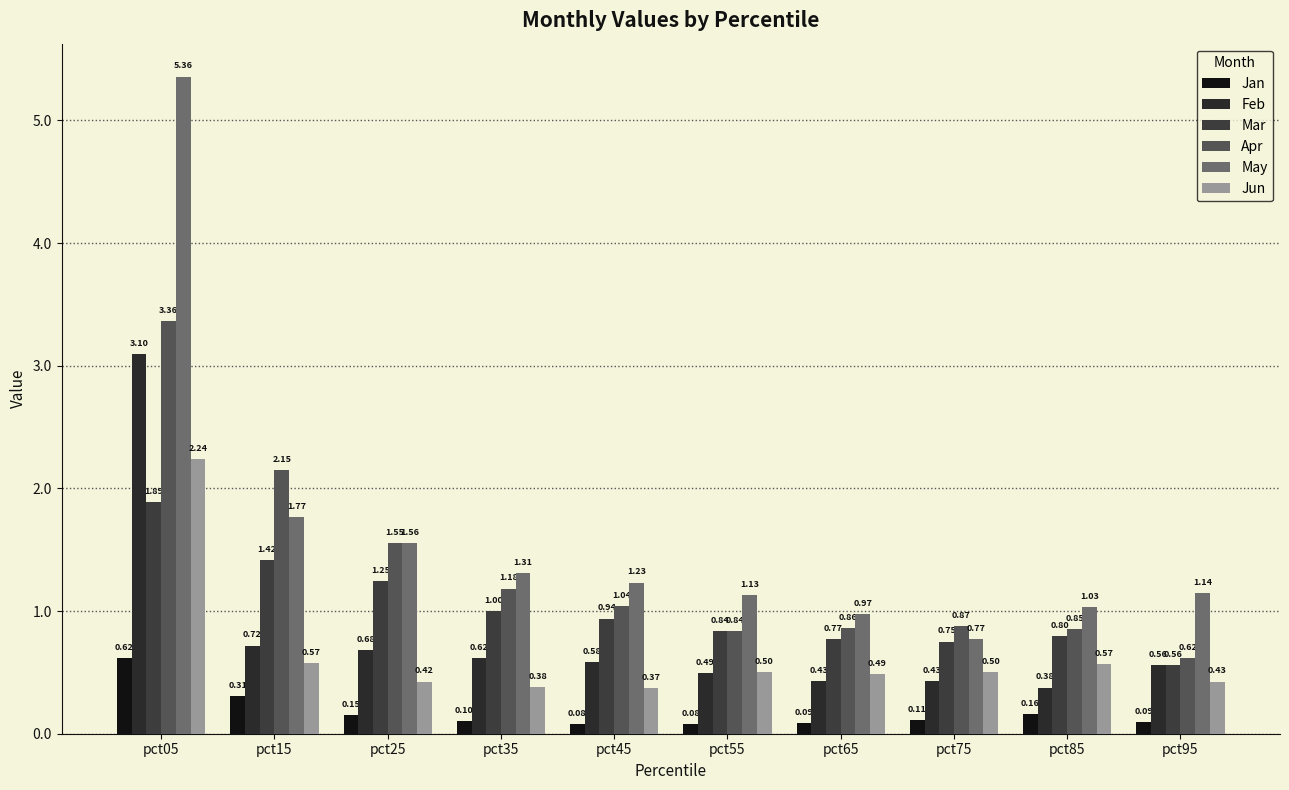

Reading left to right, extract all data points from this chart.

Jan: pct05=0.6	pct15=0.3	pct25=0.2	pct35=0.1	pct45=0.1	pct55=0.1	pct65=0.1	pct75=0.1	pct85=0.2	pct95=0.1
Feb: pct05=3.1	pct15=0.7	pct25=0.7	pct35=0.6	pct45=0.6	pct55=0.5	pct65=0.4	pct75=0.4	pct85=0.4	pct95=0.6
Mar: pct05=1.9	pct15=1.4	pct25=1.2	pct35=1.0	pct45=0.9	pct55=0.8	pct65=0.8	pct75=0.8	pct85=0.8	pct95=0.6
Apr: pct05=3.4	pct15=2.1	pct25=1.6	pct35=1.2	pct45=1.0	pct55=0.8	pct65=0.9	pct75=0.9	pct85=0.8	pct95=0.6
May: pct05=5.4	pct15=1.8	pct25=1.6	pct35=1.3	pct45=1.2	pct55=1.1	pct65=1.0	pct75=0.8	pct85=1.0	pct95=1.1
Jun: pct05=2.2	pct15=0.6	pct25=0.4	pct35=0.4	pct45=0.4	pct55=0.5	pct65=0.5	pct75=0.5	pct85=0.6	pct95=0.4